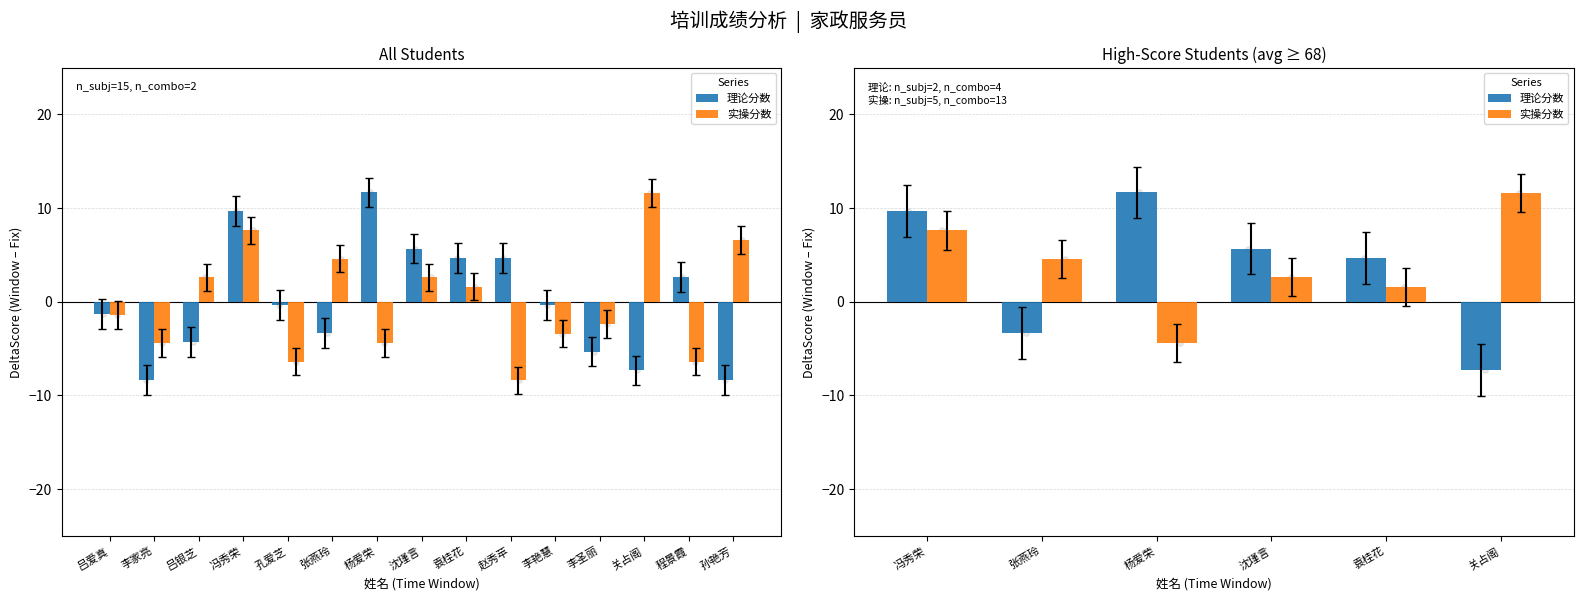

At how many categories does at least one series exceed 1?

6